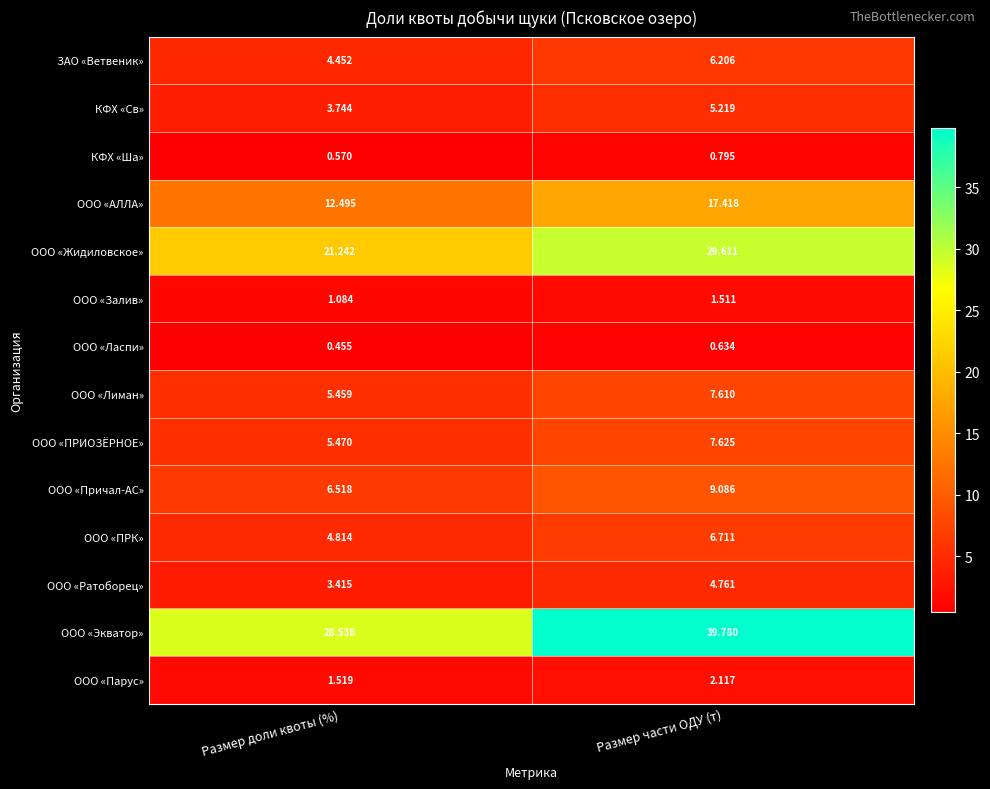

Which series has the largest range (max minus min)?

ООО «Экватор»